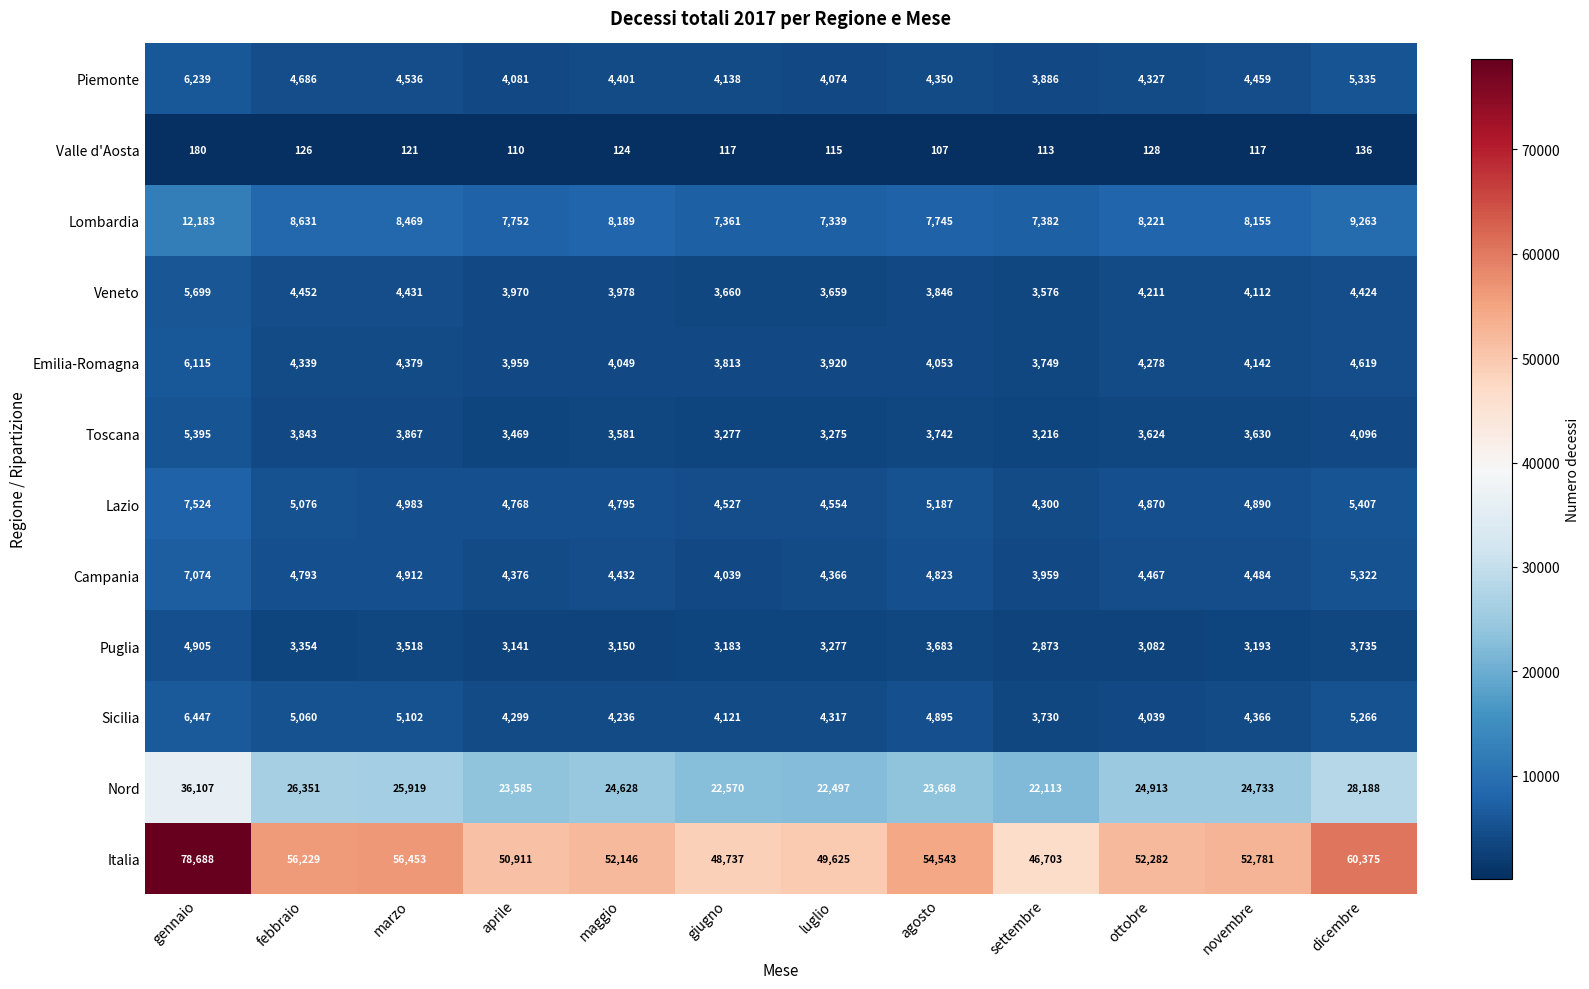

Is it true that Piemonte equals 4459 at novembre?

True